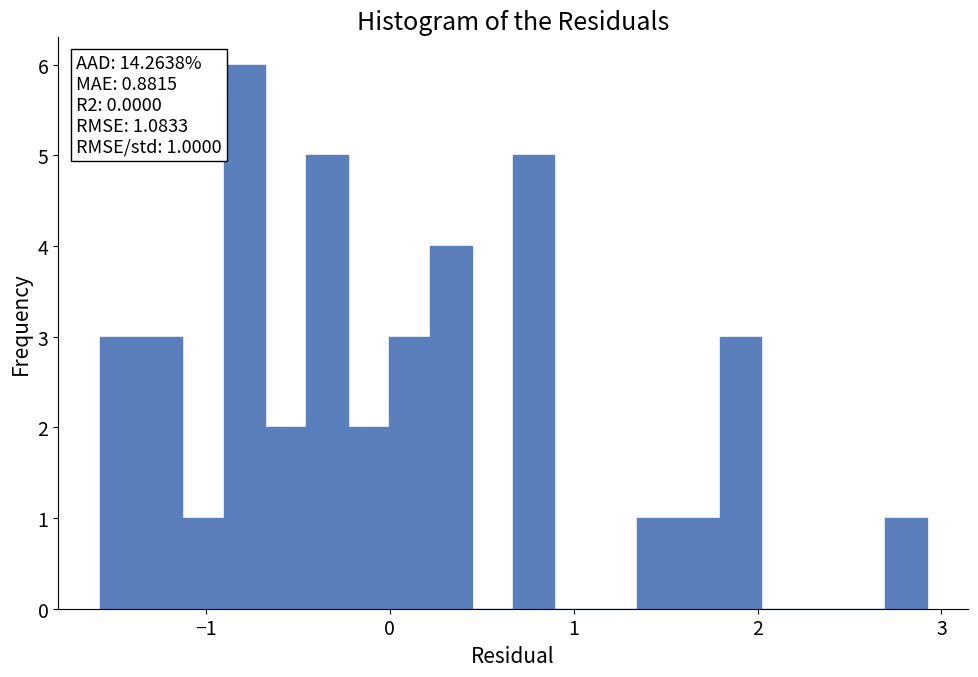

Around what value on the x-axis is the tallest bar? Give the approximate position of its centre, as read against the axis.

-0.8